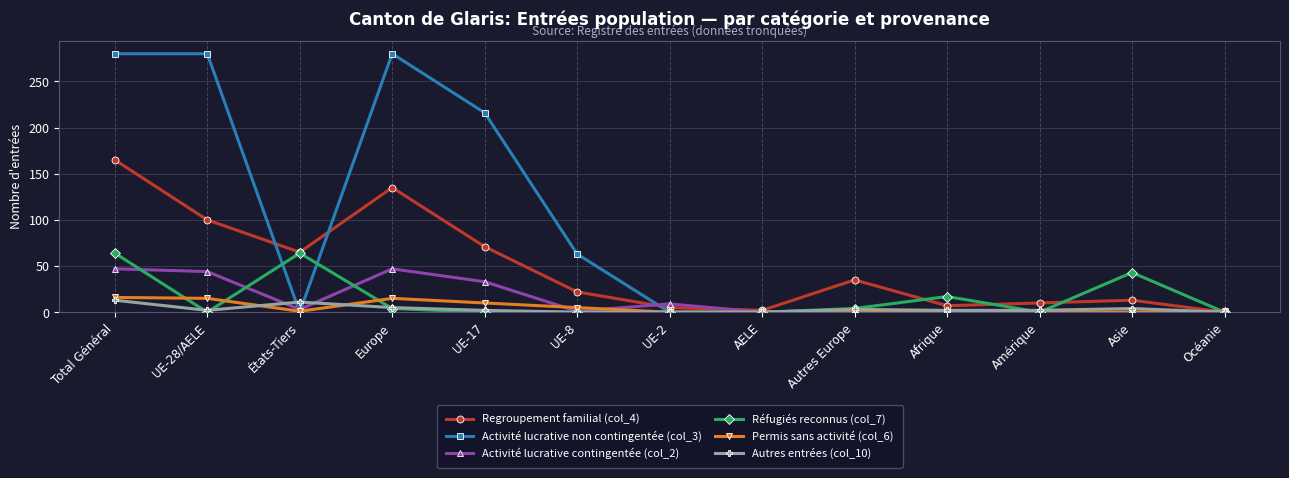

At which category is the sum across all series the highest?

Total Général